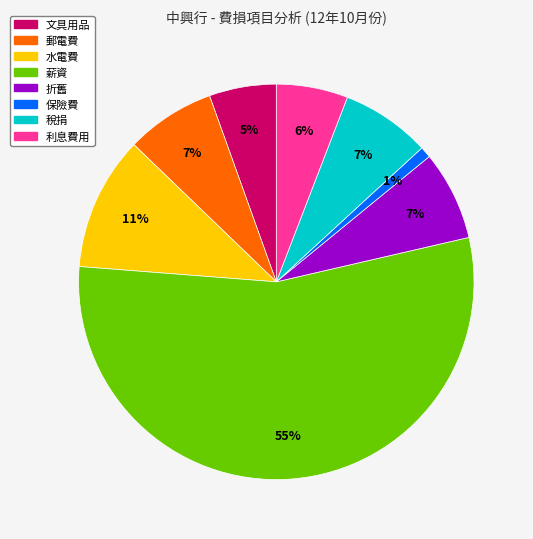

Which slice is the smallest?

保險費